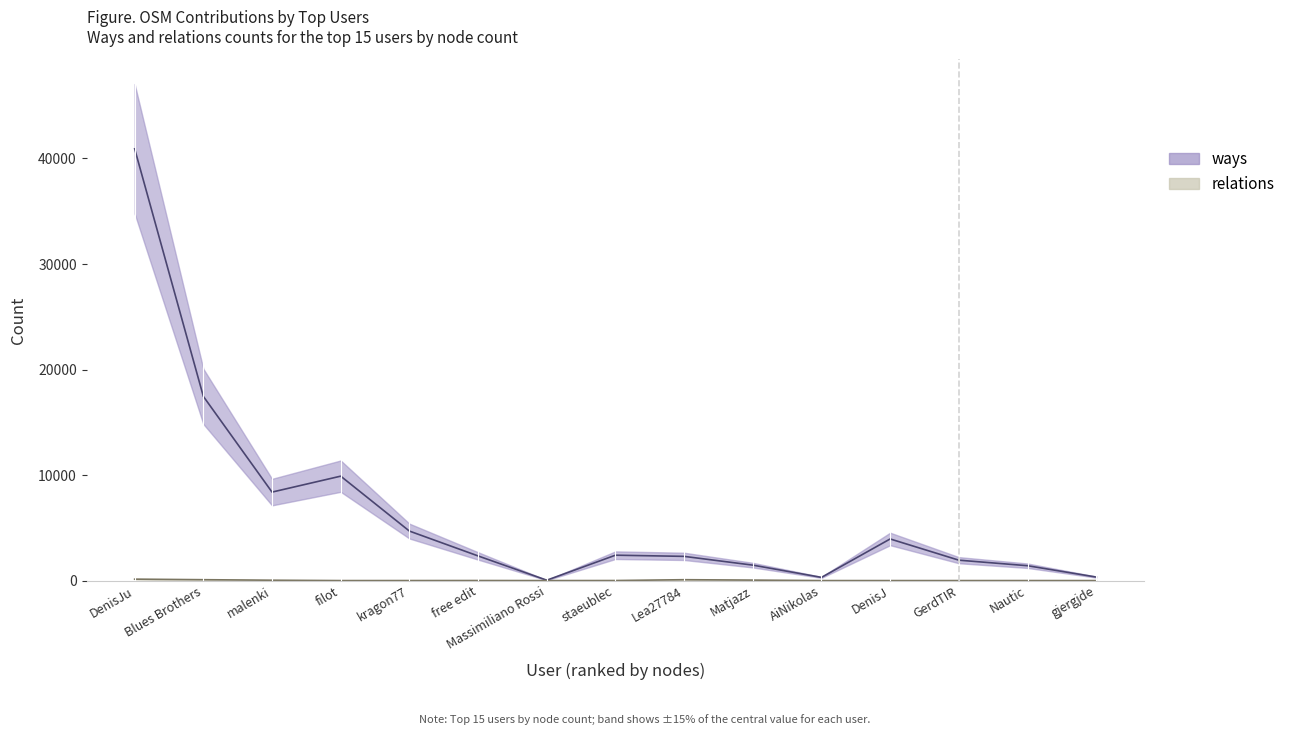

Between free edit and gjergjde, which series saw the biggest shift?

ways